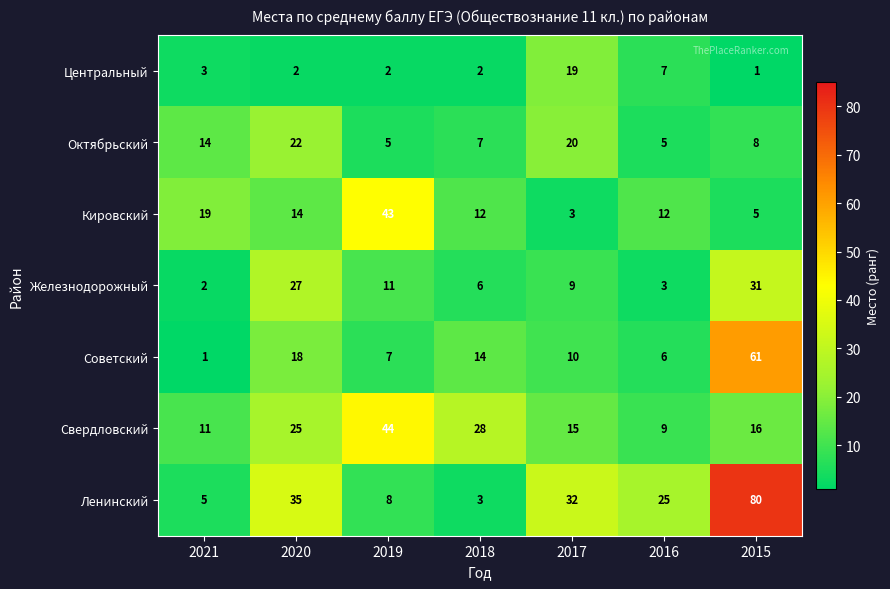

The value of Центральный at 2021 is 3. True or false?

True